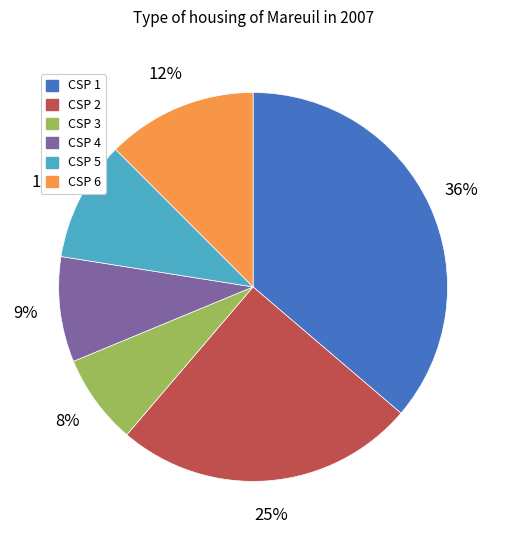

To the nearest percent, what is the average slice percentage?

17%